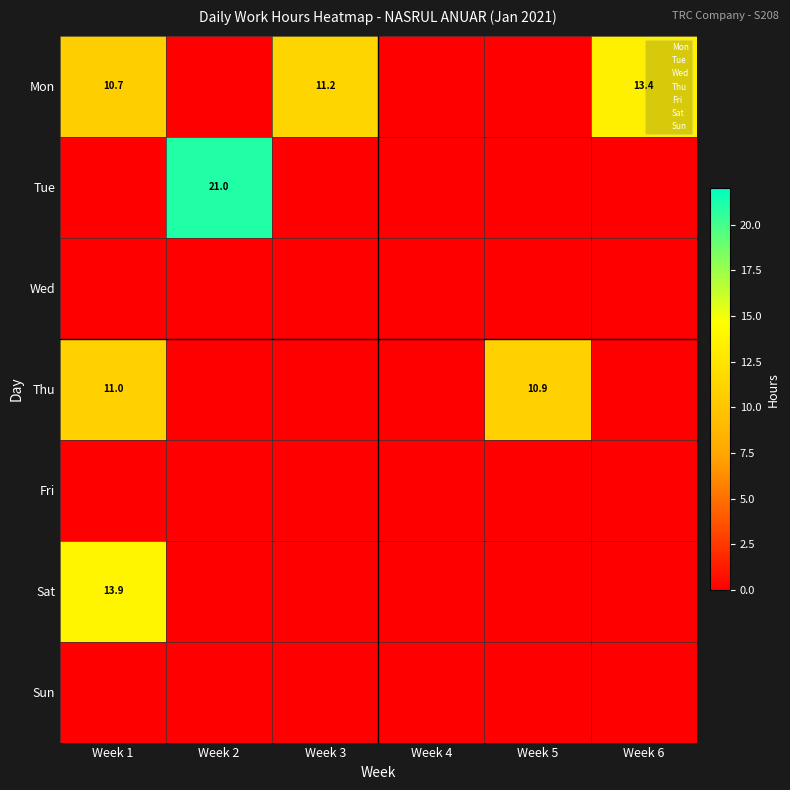

What is the difference between the maximum and minimum values in the Sat series?

13.9